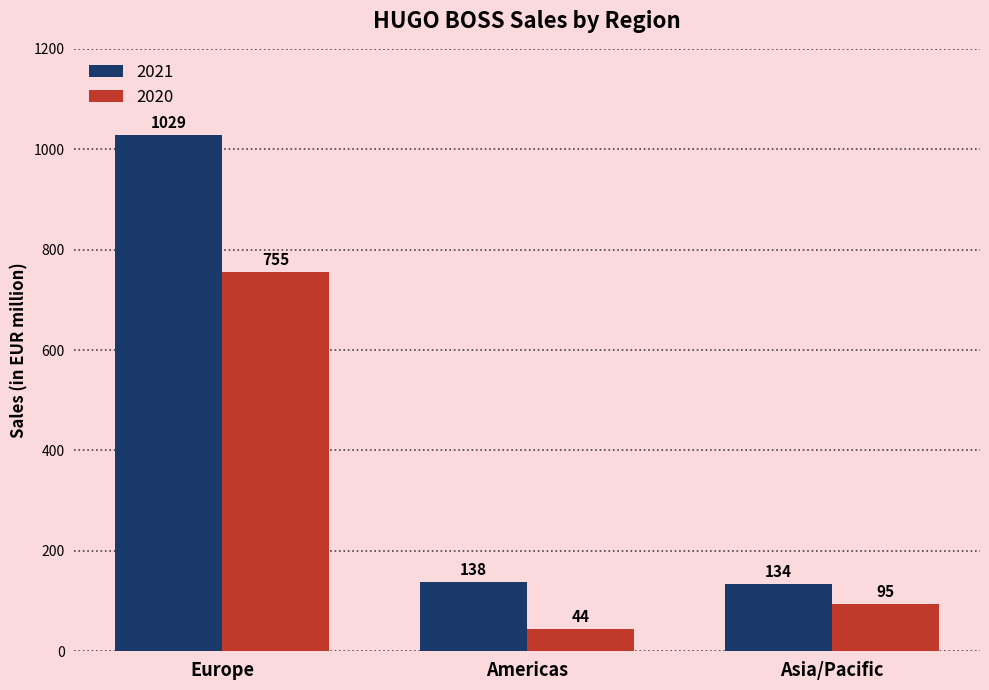

How many bars are there in total?

6